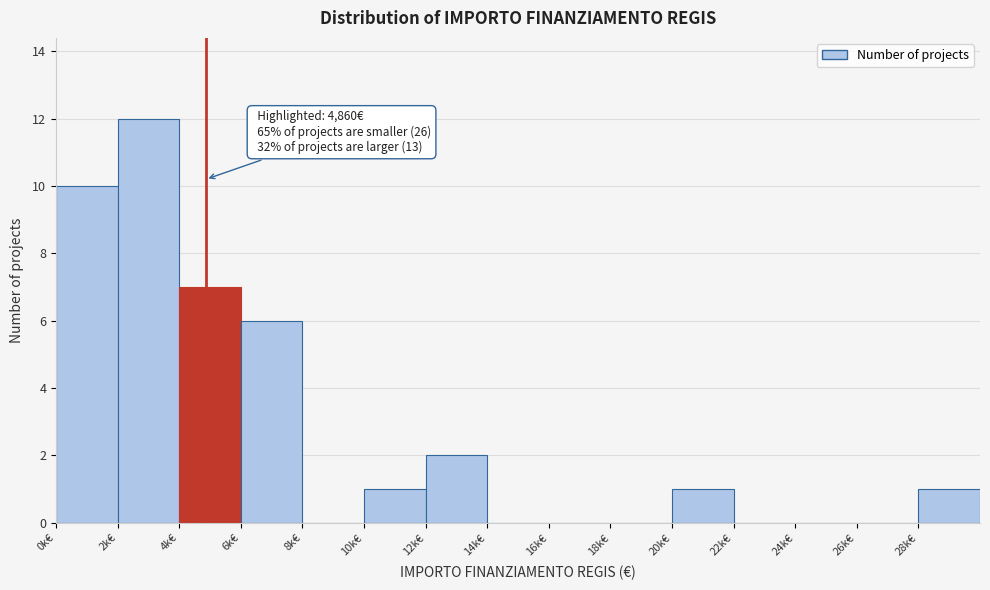

Reading right to left, transcribe all the data shown in this chart.

28k€=1	26k€=0	24k€=0	22k€=0	20k€=1	18k€=0	16k€=0	14k€=0	12k€=2	10k€=1	8k€=0	6k€=6	4k€=7	2k€=12	0k€=10